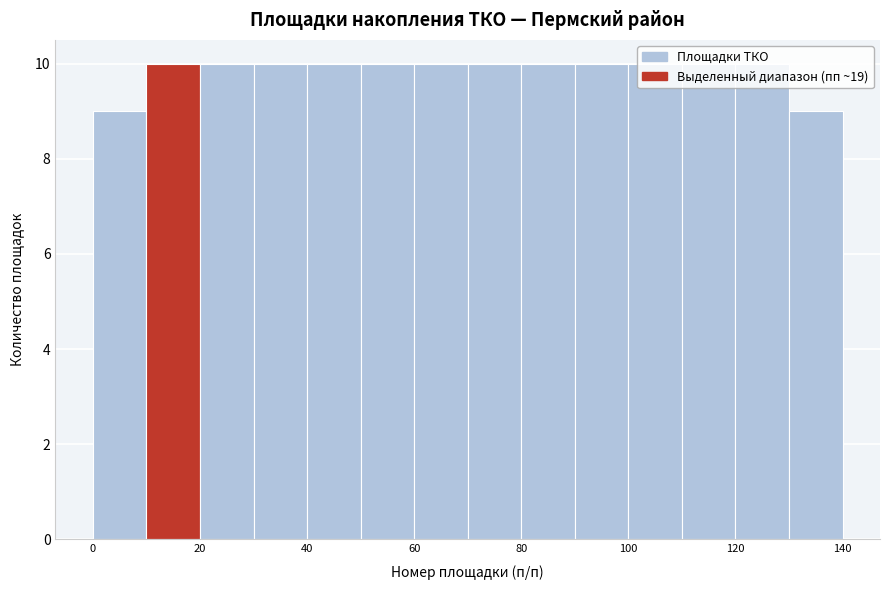

How tall is the bar that spans 40 to 50 on the x-axis? The values are not printed on the chart, so give them approximately, as read against the axis.

10